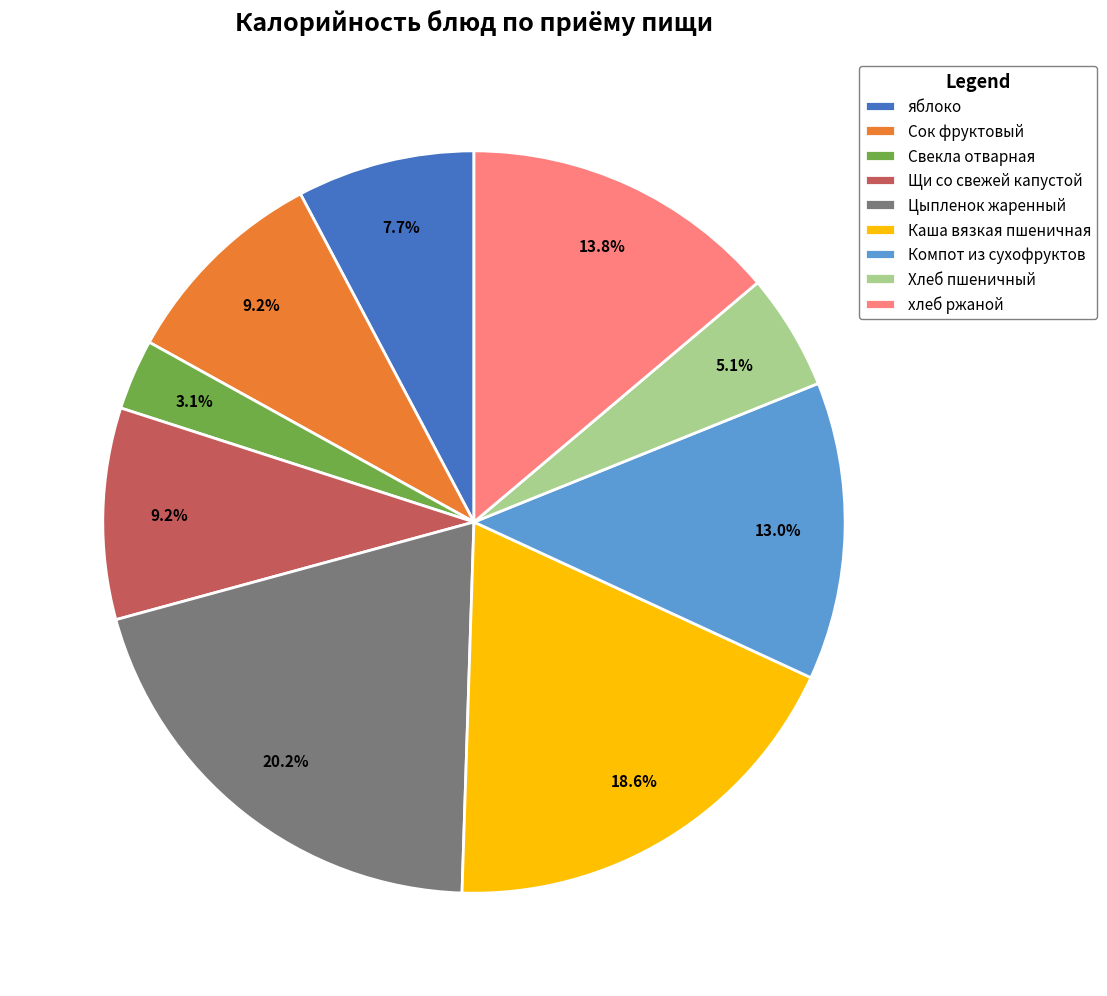

What is the largest slice in the pie chart?

Цыпленок жаренный